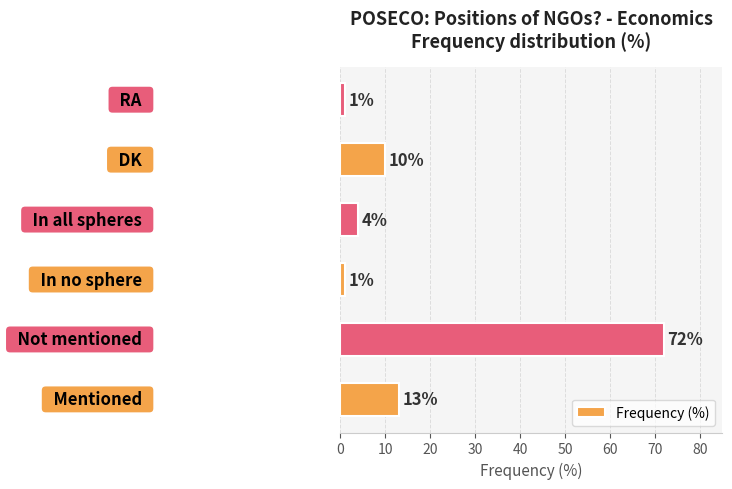

What is the sum of all values?

101